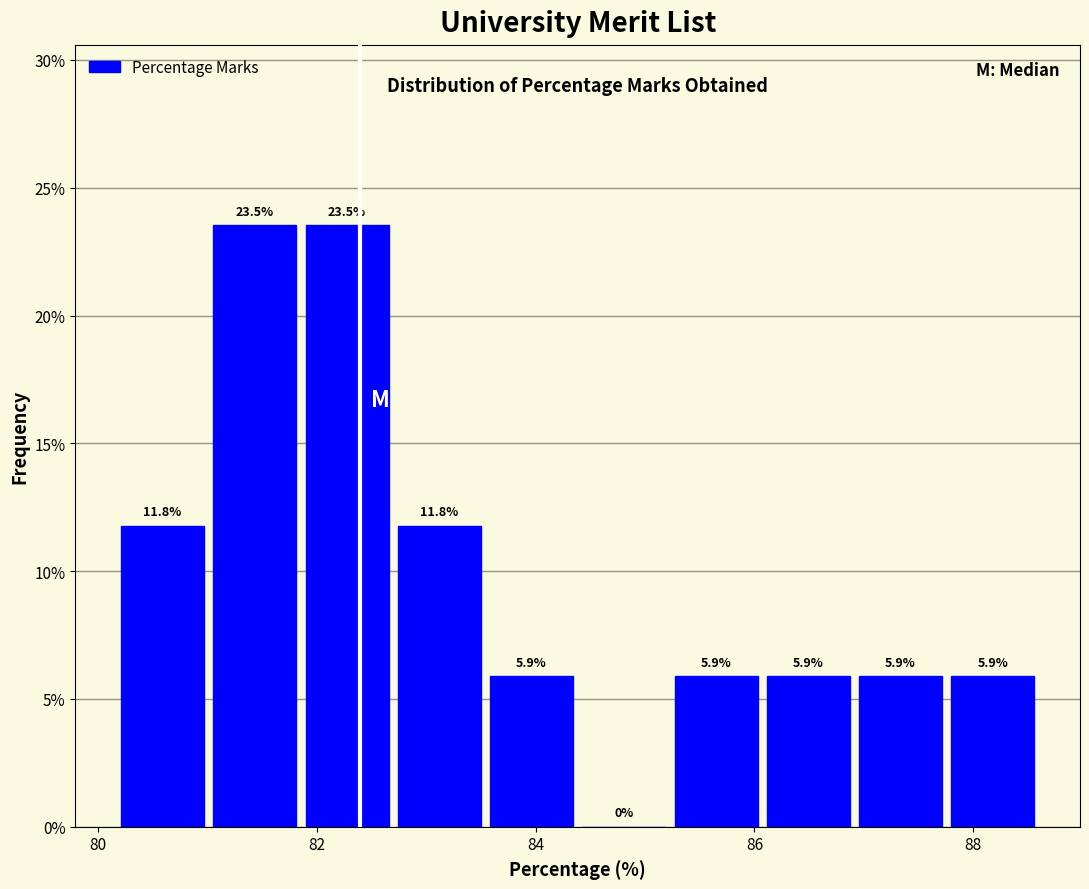

What is the height of the bar covering 87.8 to 88.6 on the x-axis? The bar edges are not printed on the chart, so give them approximately, as read against the axis.

5.9